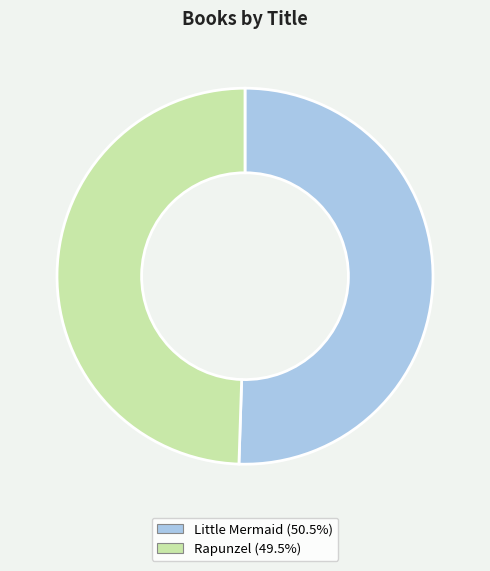

Is Little Mermaid the majority of the pie?

Yes